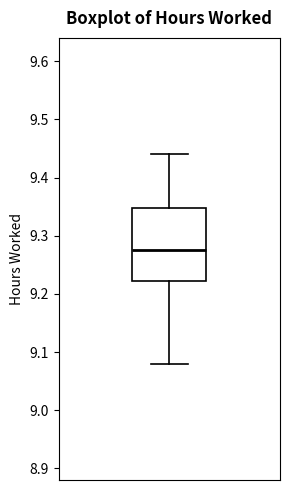

Transcribe this box plot: give where the median line is, the range the box spans, and where the two whiskers end, as read against the y-axis. The values are not printed on the chart, so give them approximately, as read against the axis.

median 9.28, box 9.22 to 9.35, whiskers 9.08 to 9.44